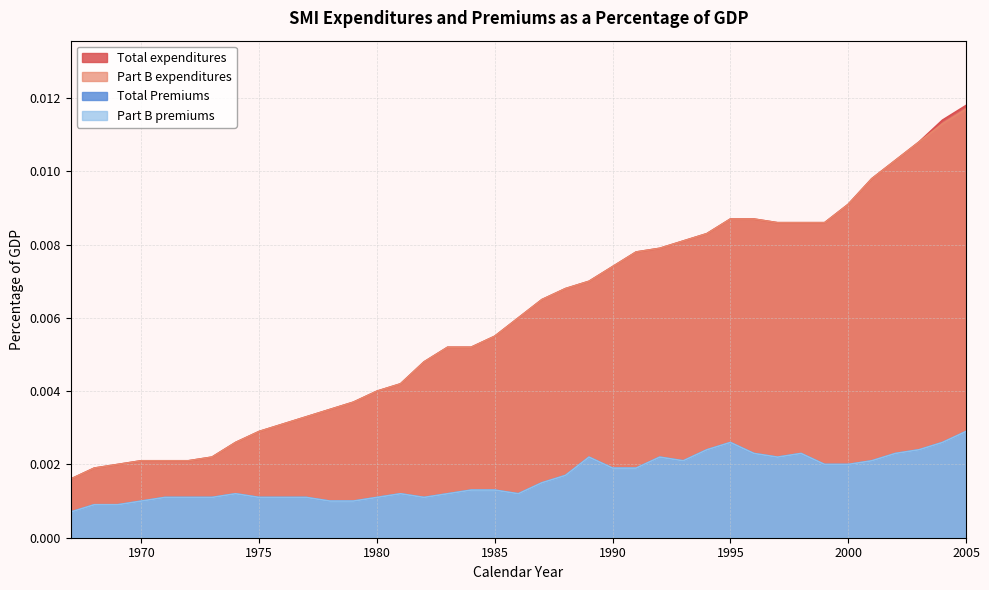

Between 1977 and 1989, which is larger?

1989